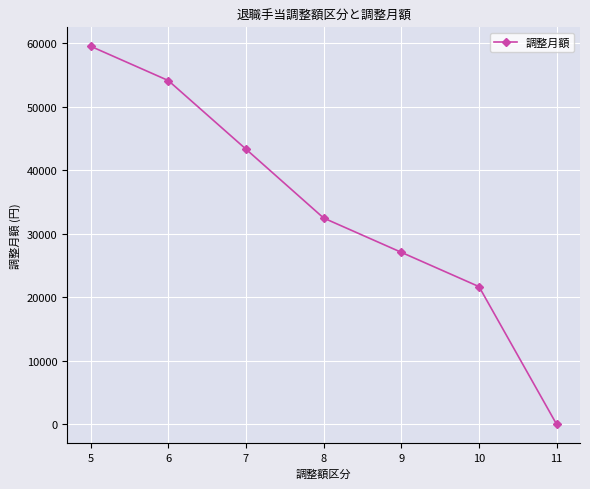

Reading left to right, extract all data points from this chart.

59550	54150	43350	32500	27100	21700	0